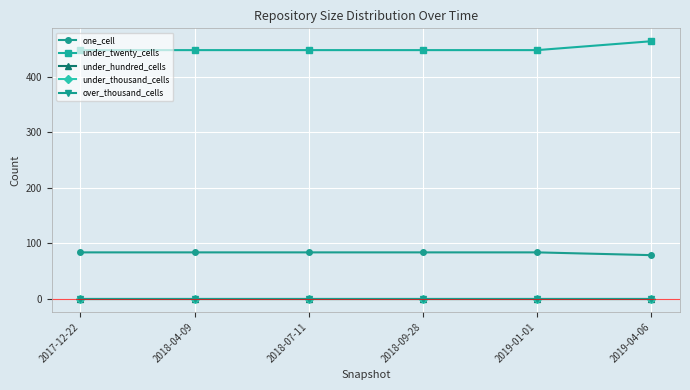

What value does the under_twenty_cells series have at 2019-04-06?

464